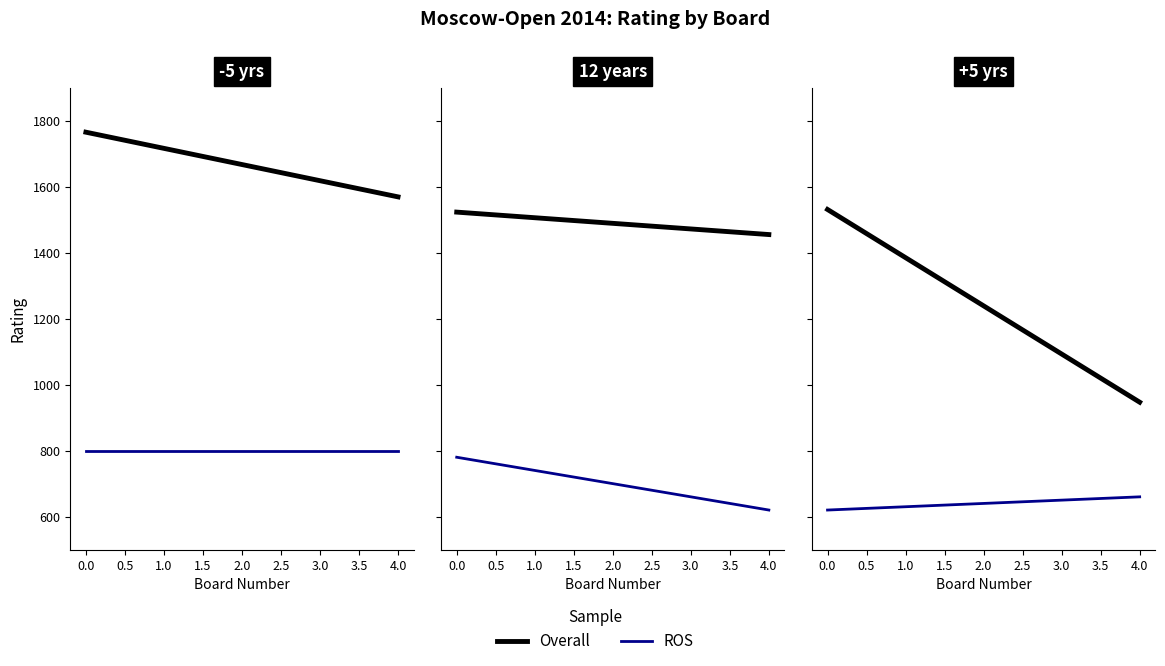

Read the Overall value at 8.

1487